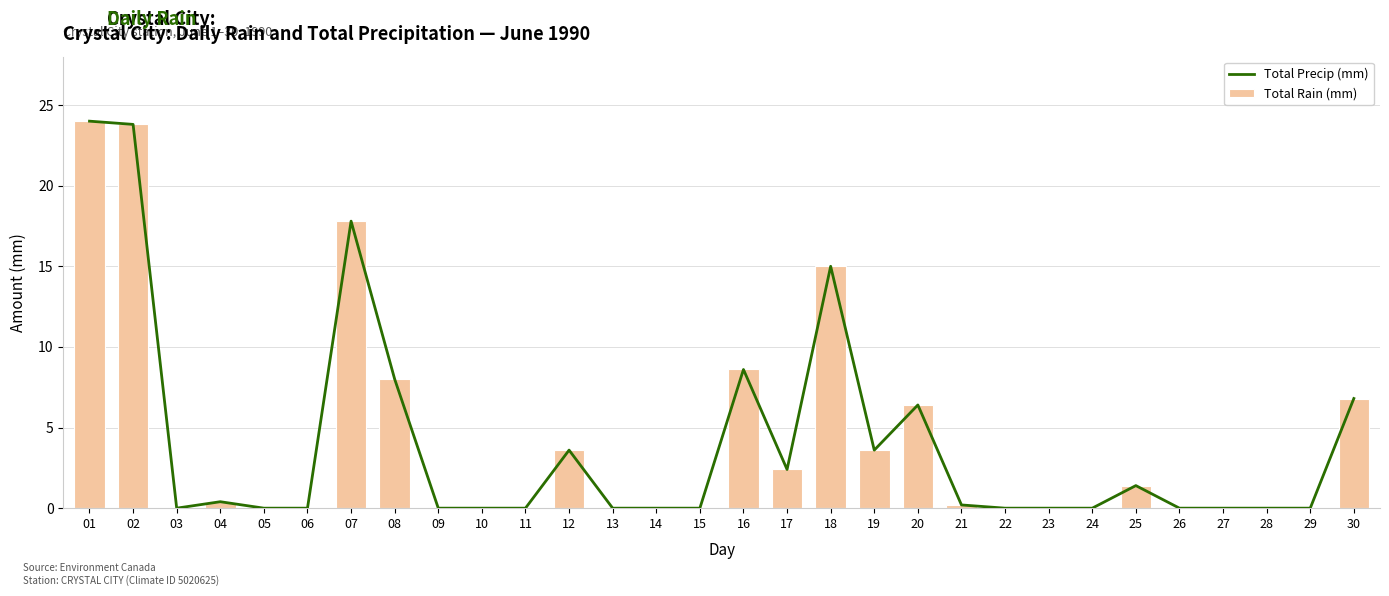

The Total Precip (mm) series shows 27.0 at 07. True or false?

False